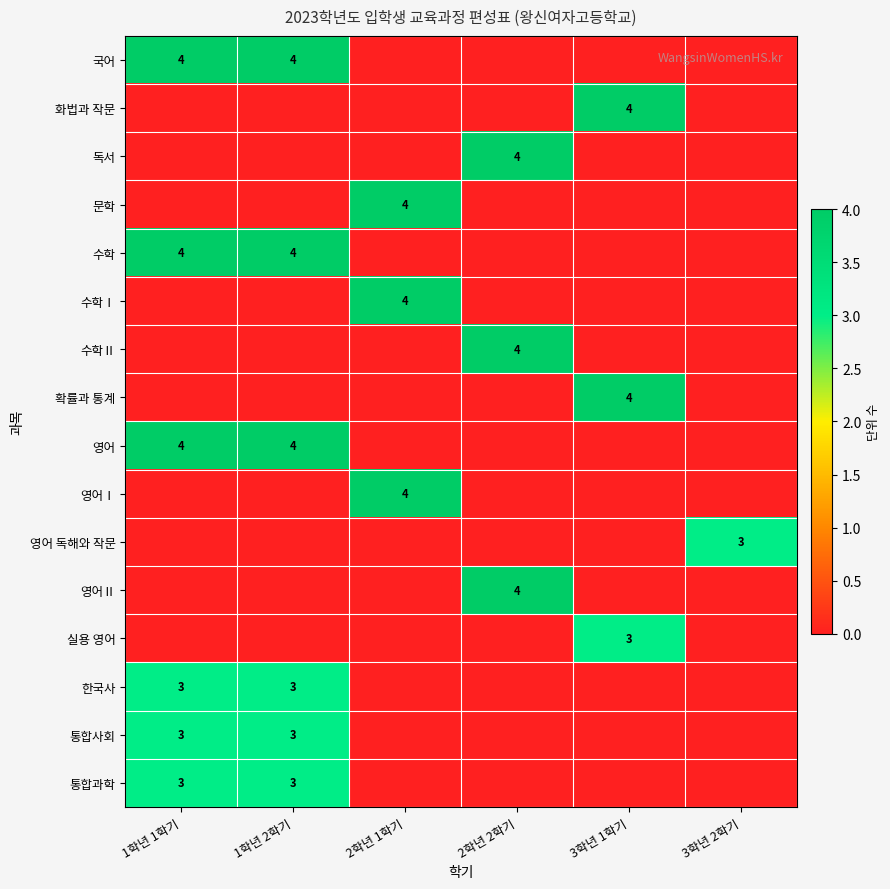

At which category is the sum across all series the highest?

1학년 1학기